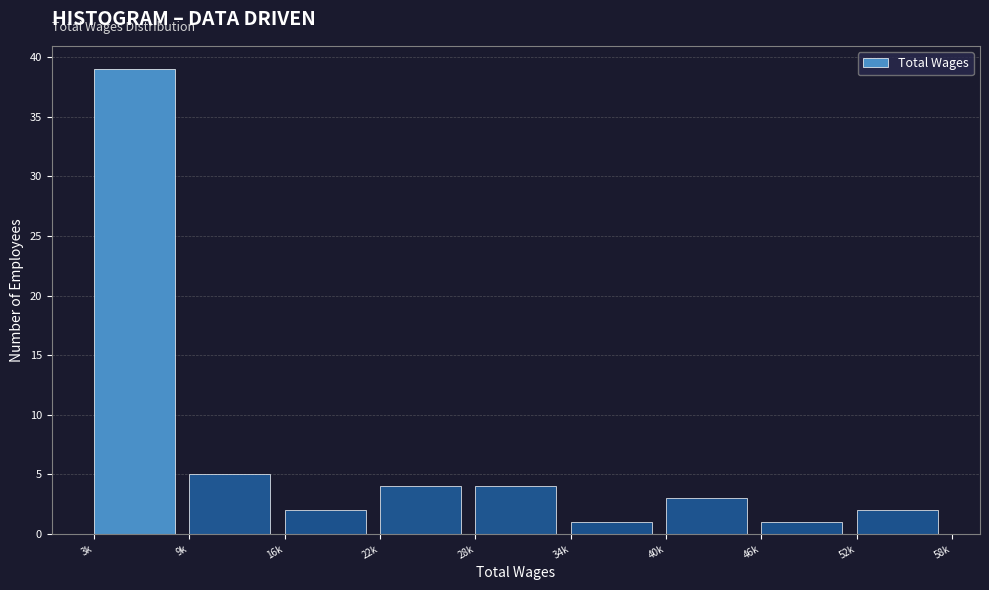

Reading right to left, transcribe all the data shown in this chart.

2	1	3	1	4	4	2	5	39